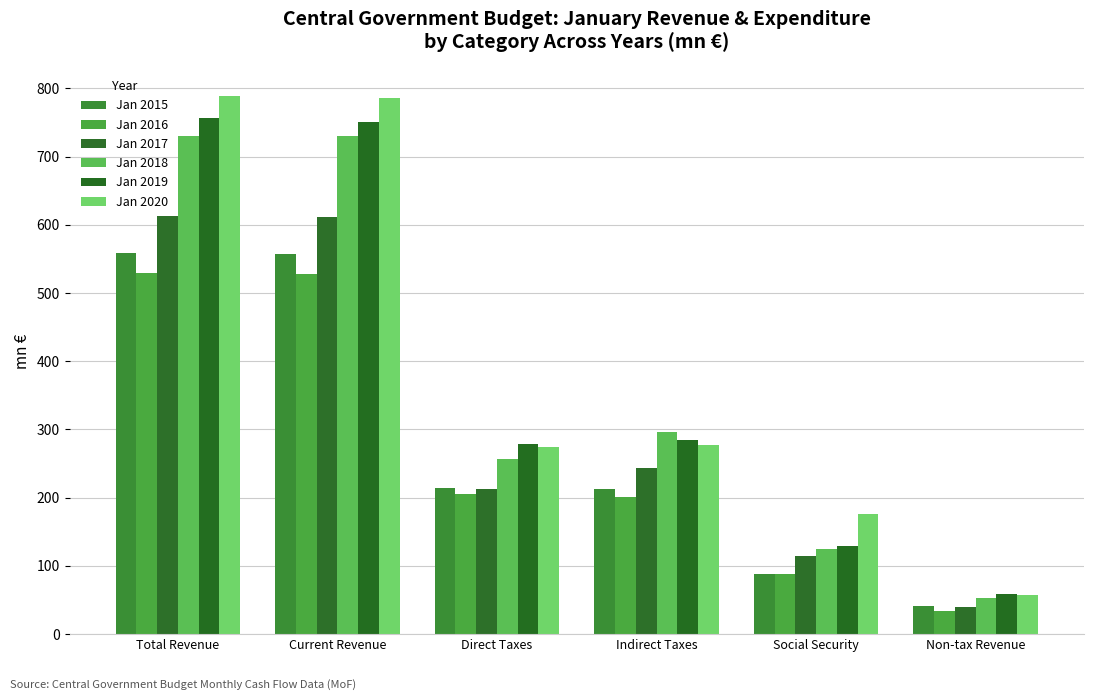

Reading left to right, what are all the values shown in this chart?

Jan 2015: Total Revenue=558.9	Current Revenue=556.8	Direct Taxes=213.6	Indirect Taxes=213.3	Social Security=88.5	Non-tax Revenue=41.3
Jan 2016: Total Revenue=528.8	Current Revenue=528.4	Direct Taxes=205.7	Indirect Taxes=201.5	Social Security=88.0	Non-tax Revenue=33.2
Jan 2017: Total Revenue=613.2	Current Revenue=610.8	Direct Taxes=212.9	Indirect Taxes=243.6	Social Security=114.6	Non-tax Revenue=39.6
Jan 2018: Total Revenue=730.5	Current Revenue=729.8	Direct Taxes=256.6	Indirect Taxes=295.5	Social Security=124.8	Non-tax Revenue=52.9
Jan 2019: Total Revenue=756.1	Current Revenue=750.8	Direct Taxes=278.9	Indirect Taxes=284.4	Social Security=129.4	Non-tax Revenue=58.1
Jan 2020: Total Revenue=789.2	Current Revenue=786.0	Direct Taxes=273.9	Indirect Taxes=277.8	Social Security=176.7	Non-tax Revenue=57.6